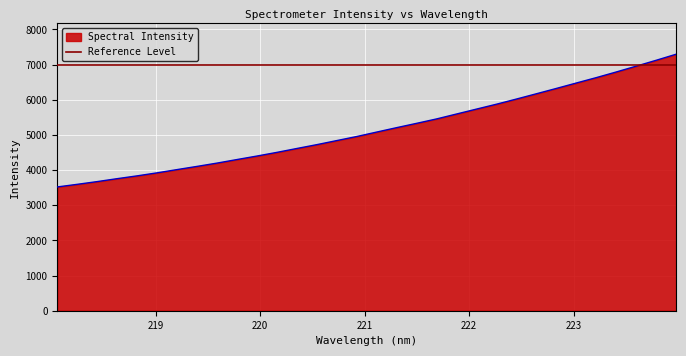

List the labels in order of value, smallest first.

218.0596, 218.2508, 218.442, 218.6332, 218.8244, 219.0156, 219.2067, 219.3979, 219.589, 219.7801, 219.9712, 220.1623, 220.3533, 220.5444, 220.7354, 220.9264, 221.1174, 221.3083, 221.4993, 221.6902, 221.8812, 222.0721, 222.263, 222.4538, 222.6447, 222.8355, 223.0264, 223.2172, 223.408, 223.5987, 223.7895, 223.9802